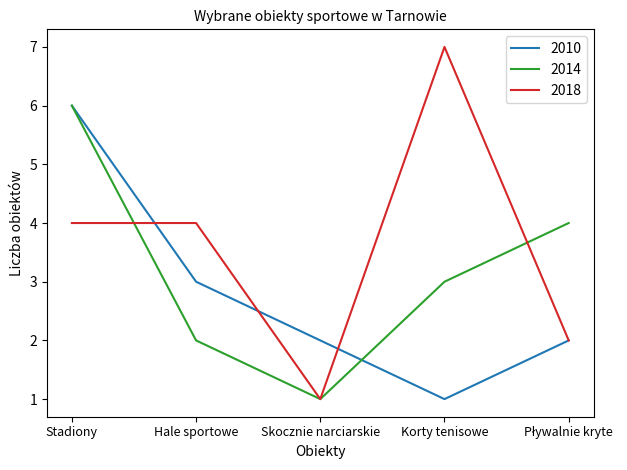

Which label corresponds to the largest value in the chart?

Korty tenisowe